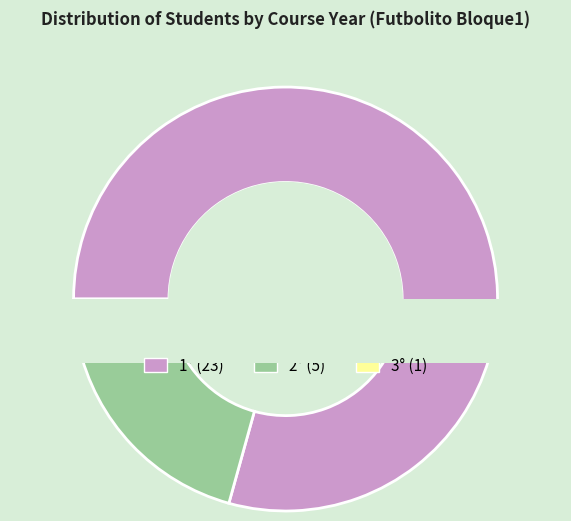

Count the number of slices in the pie.

3